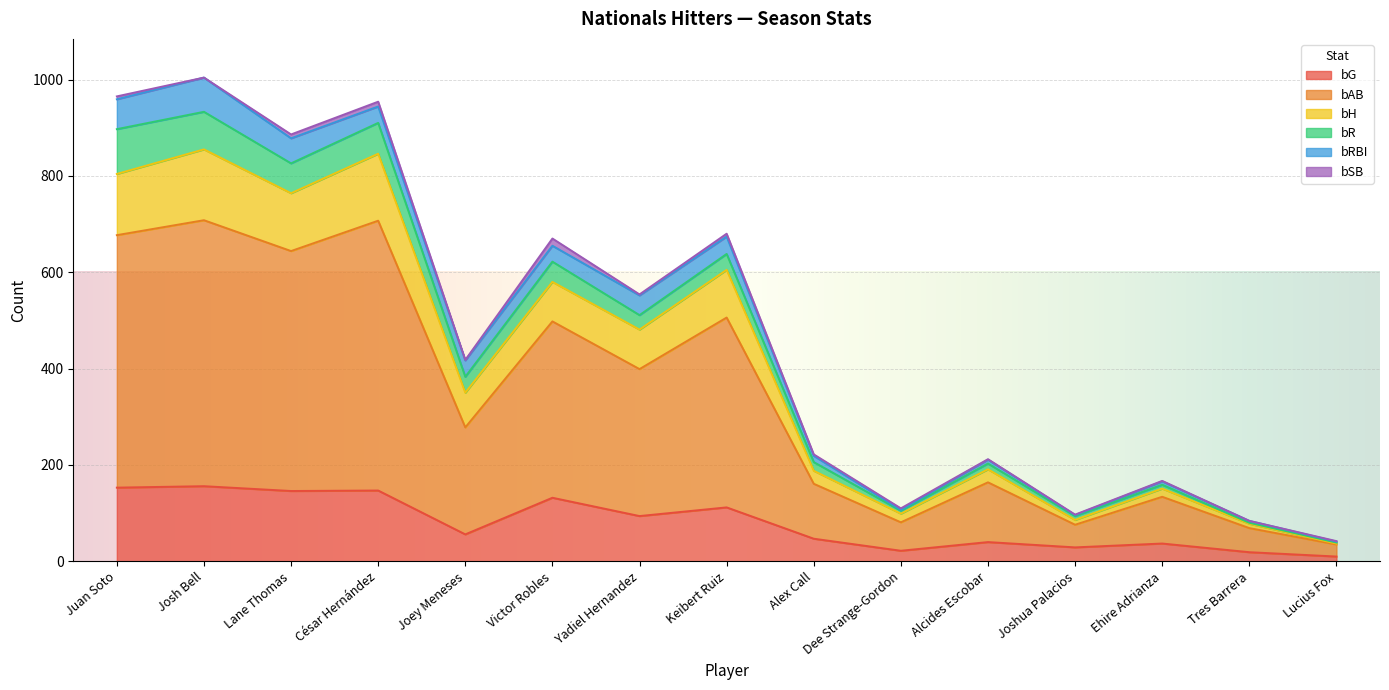

What is the total value across all series at Juan Soto?

965